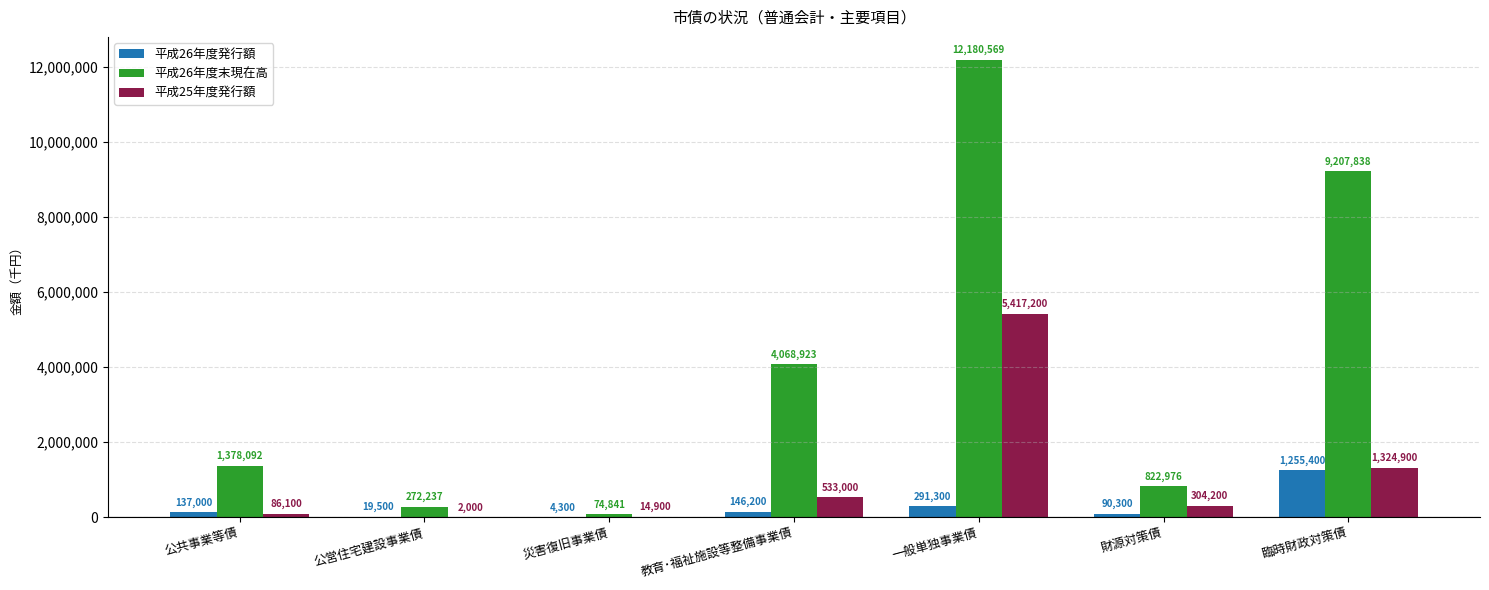

What is the sum of all 平成25年度発行額 values?

7682300